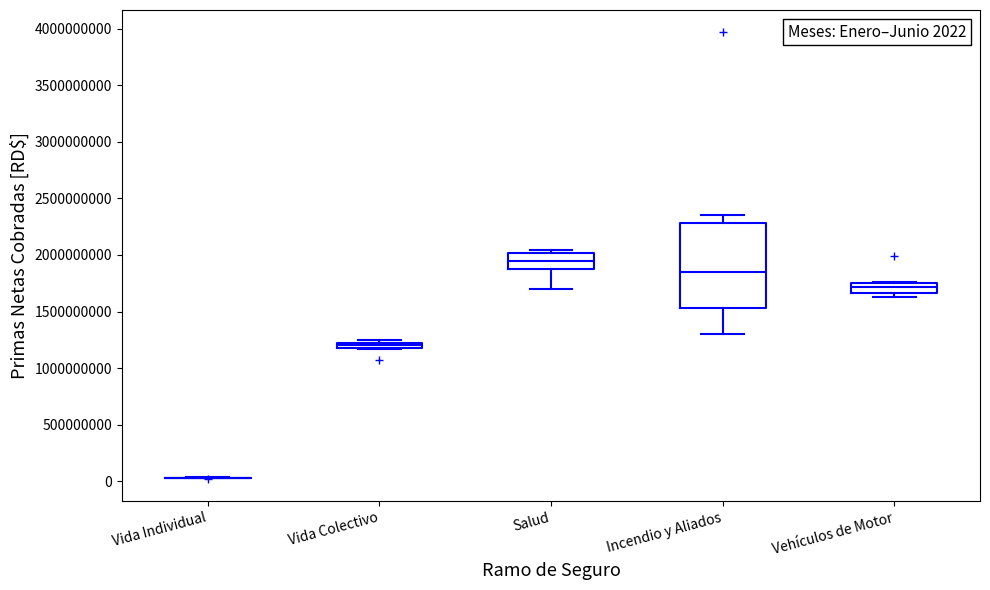

Which box is the tallest, from its lower edge to its upper edge?

Incendio y Aliados